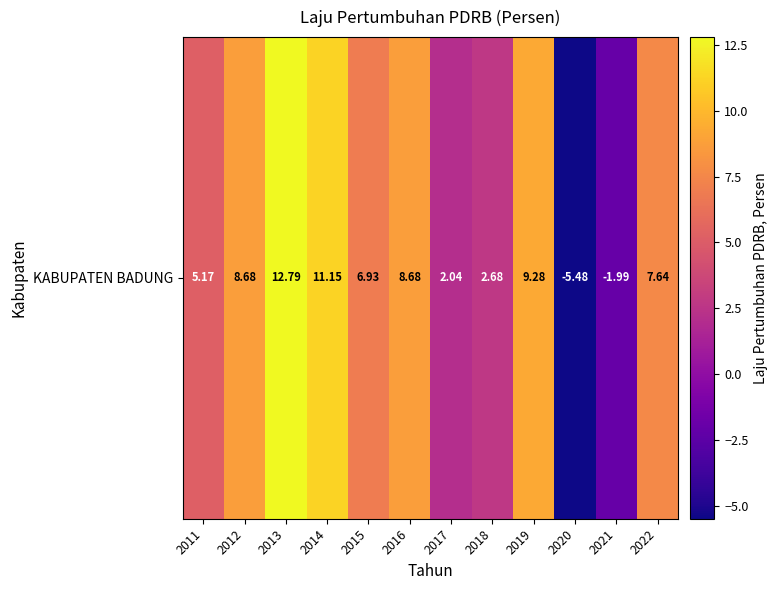

The chart shows a value of 6.9 at 2015. True or false?

True